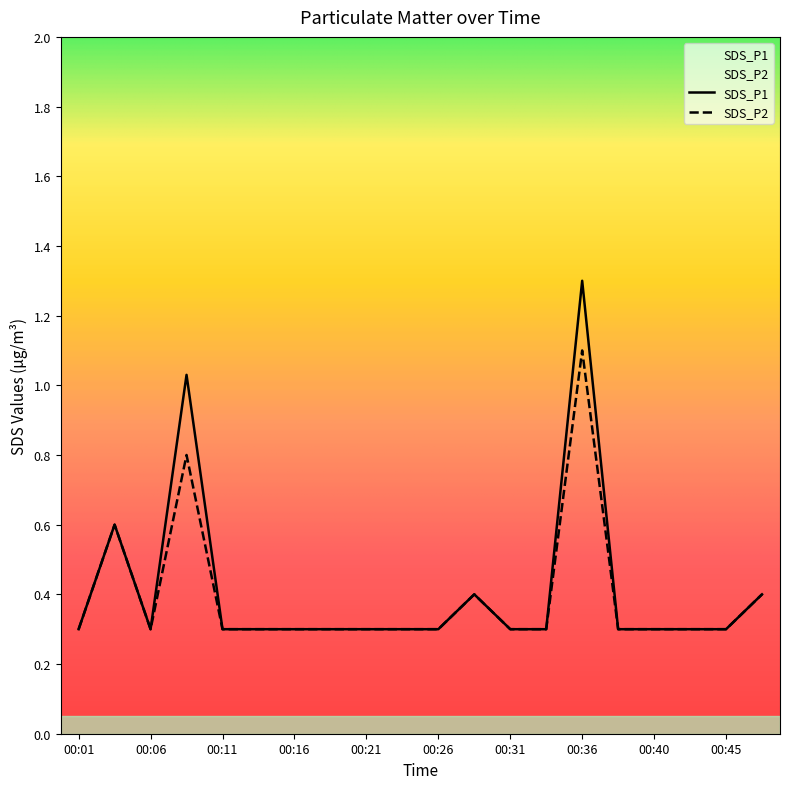

What is the difference between the maximum and minimum values in the SDS_P1 series?

1.0